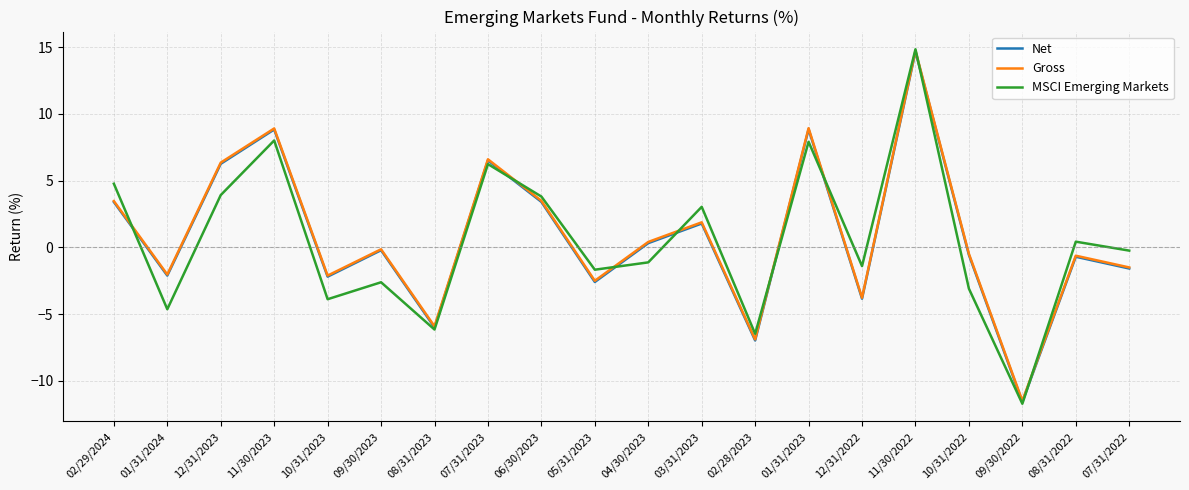

What position from the left is 12/31/2023?

3